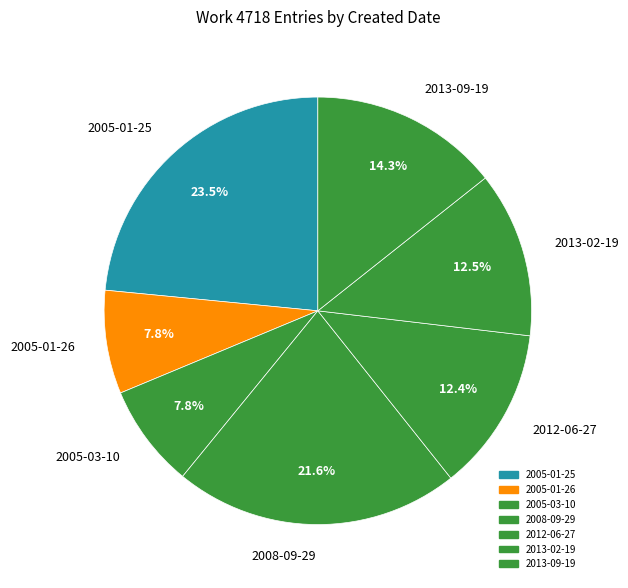

Does 2008-09-29 account for over 50% of the chart?

No